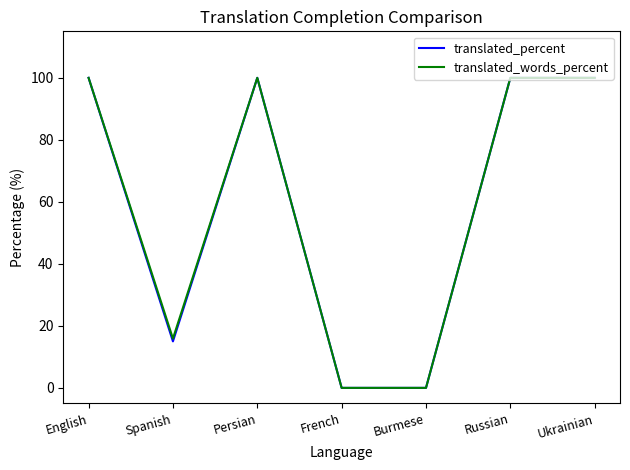

What is the difference between the maximum and minimum values in the translated_percent series?

100.0